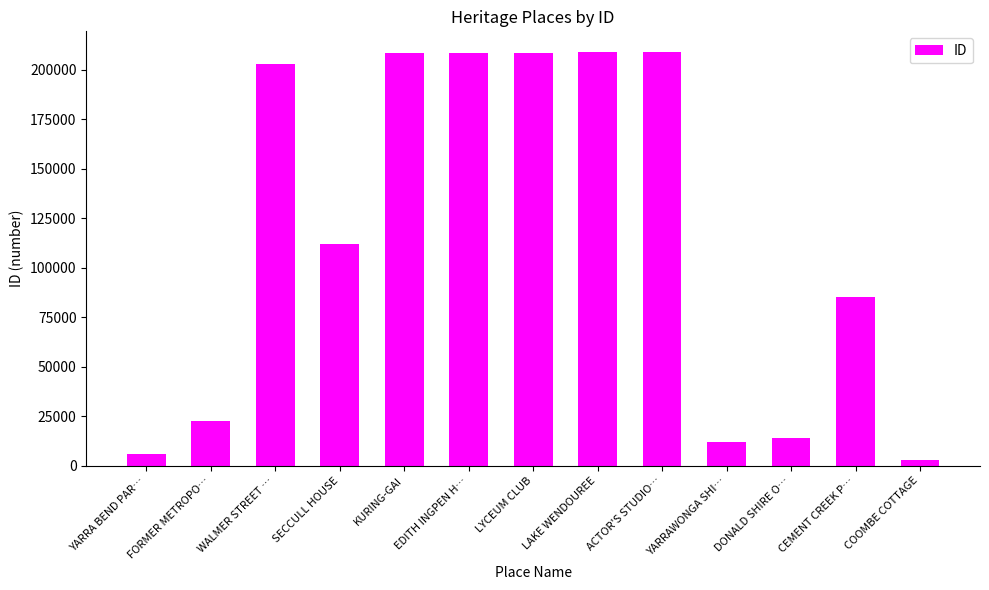

Where is the data nearest to the value 105831?

SECCULL HOUSE